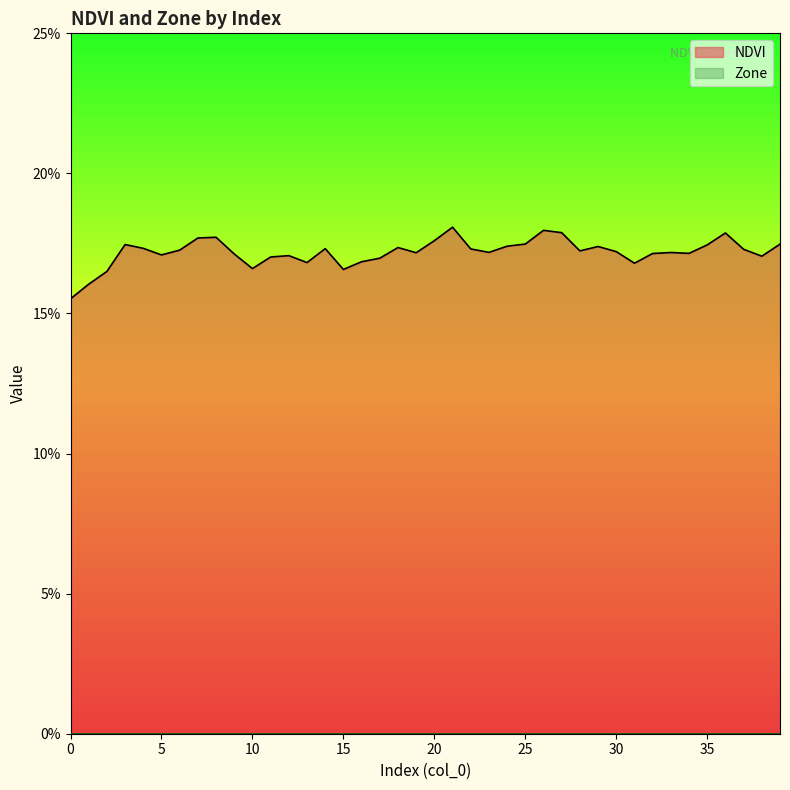

What is the average value?

0.2